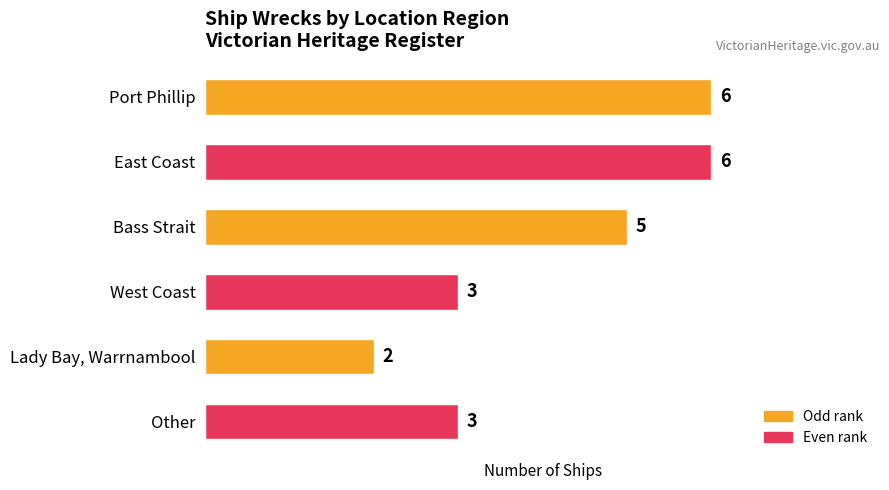

Count the values in the range 3 to 6.

5